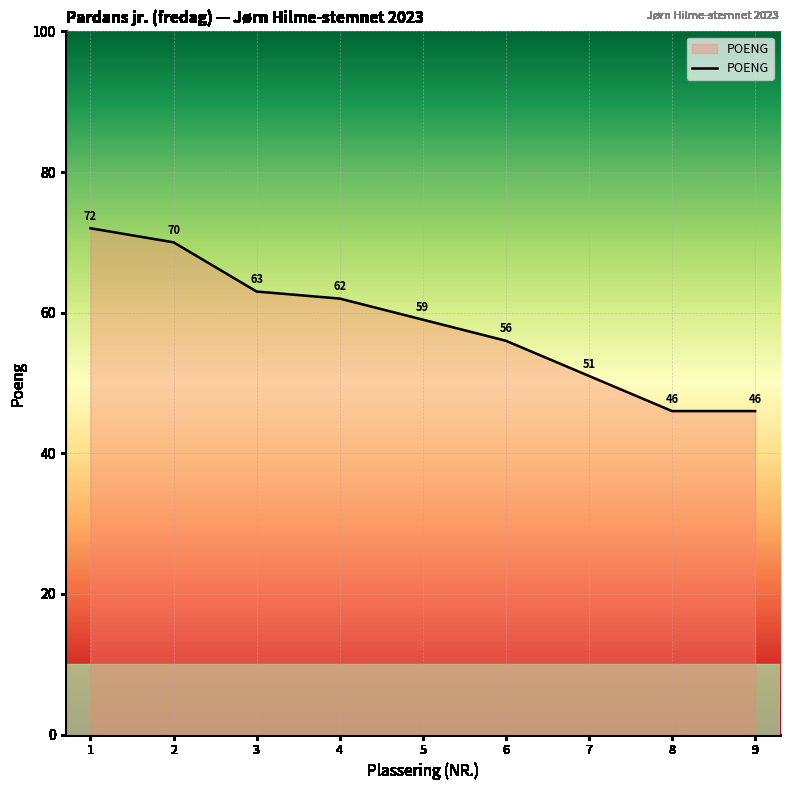

Which category has the highest value across all series?

1